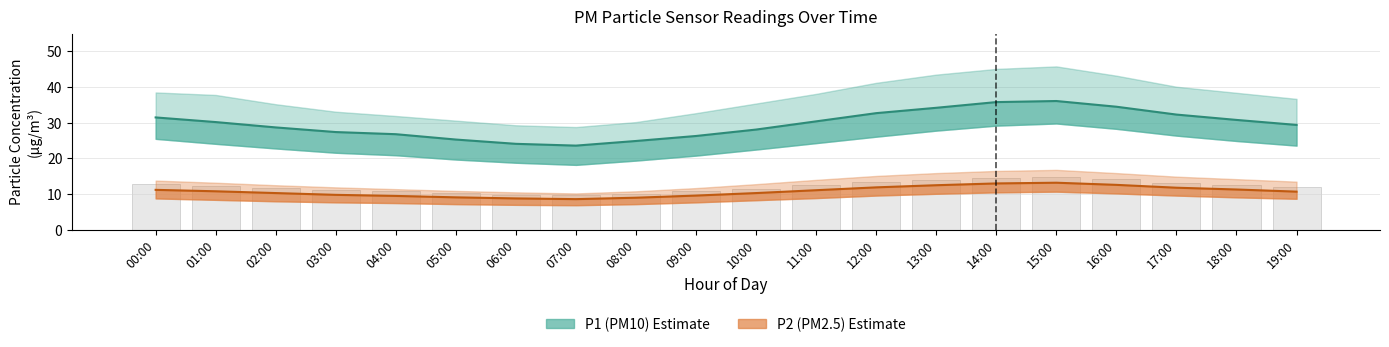

Which series changed the most between 11:00 and 13:00?

P1